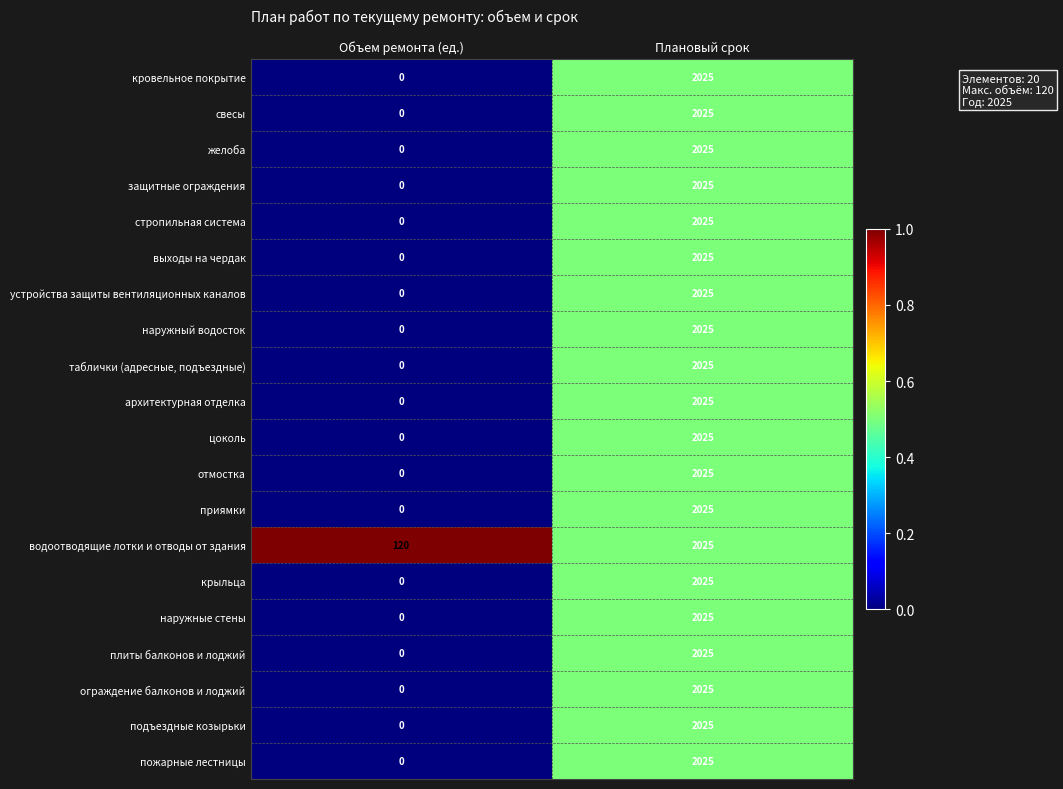

What is the total value across all series at Объем ремонта (ед.)?

120